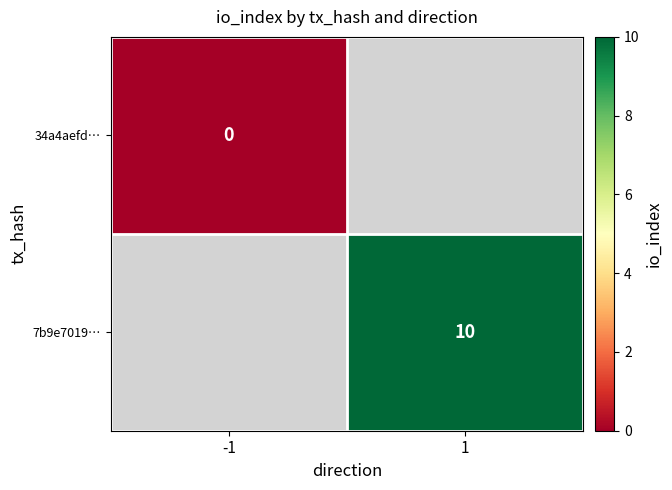

How many series are shown in this chart?

2